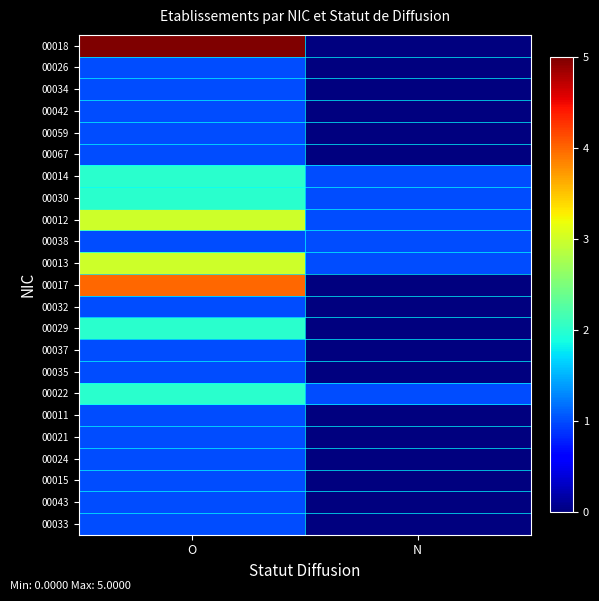

Reading left to right, what are all the values shown in this chart?

00018: O=5	N=0
00026: O=1	N=0
00034: O=1	N=0
00042: O=1	N=0
00059: O=1	N=0
00067: O=1	N=0
00014: O=2	N=1
00030: O=2	N=1
00012: O=3	N=1
00038: O=1	N=1
00013: O=3	N=1
00017: O=4	N=0
00032: O=1	N=0
00029: O=2	N=0
00037: O=1	N=0
00035: O=1	N=0
00022: O=2	N=1
00011: O=1	N=0
00021: O=1	N=0
00024: O=1	N=0
00015: O=1	N=0
00043: O=1	N=0
00033: O=1	N=0